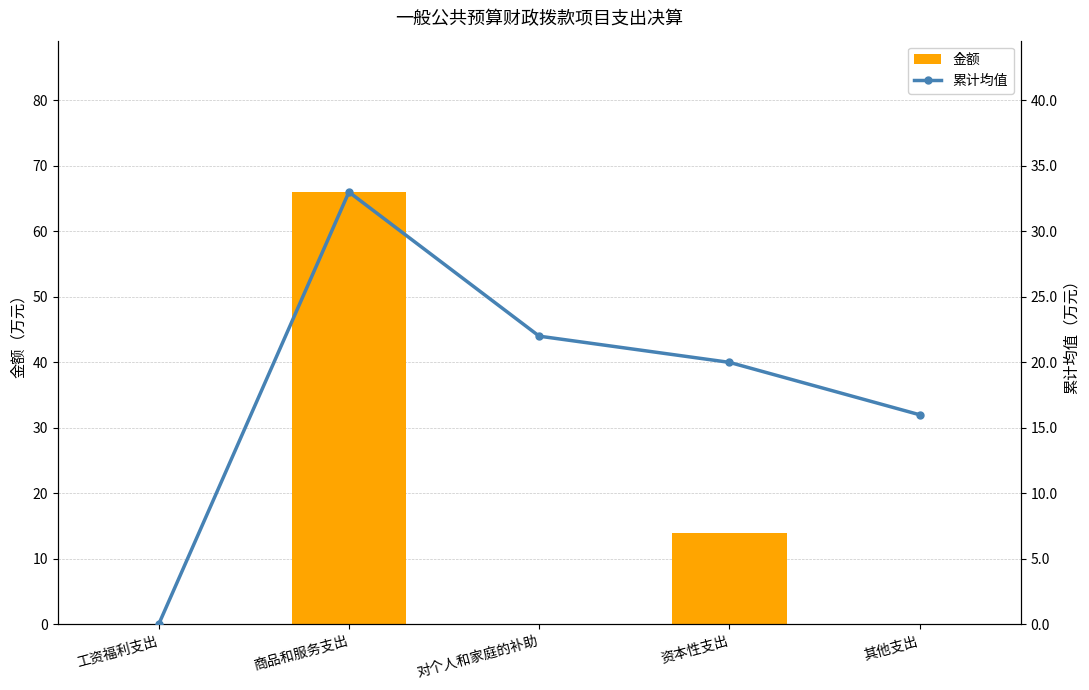

Is the value of 累计均值 at 其他支出 greater than the value of 金额 at 对个人和家庭的补助?

Yes